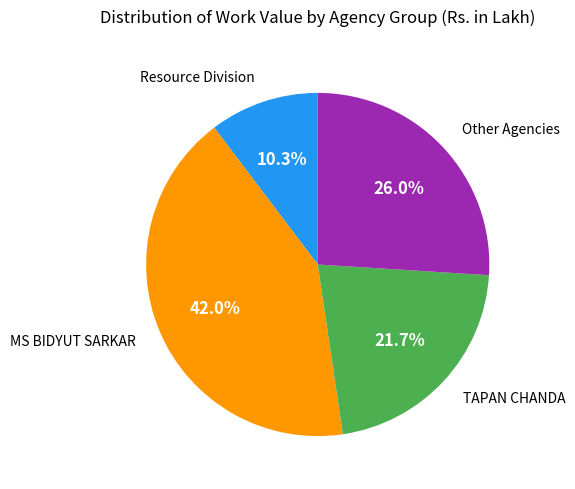

To the nearest percent, what is the average slice percentage?

25%